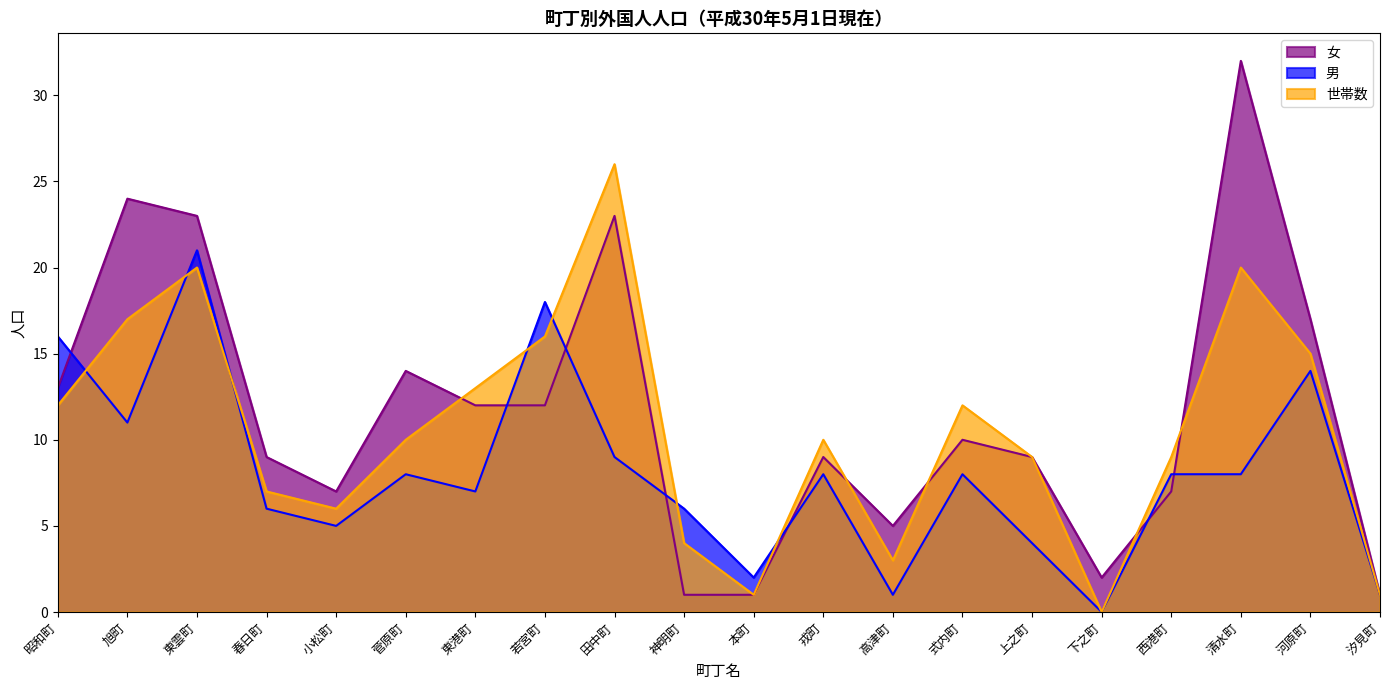

Is the value of 男 at 旭町 greater than the value of 女 at 東港町?

No